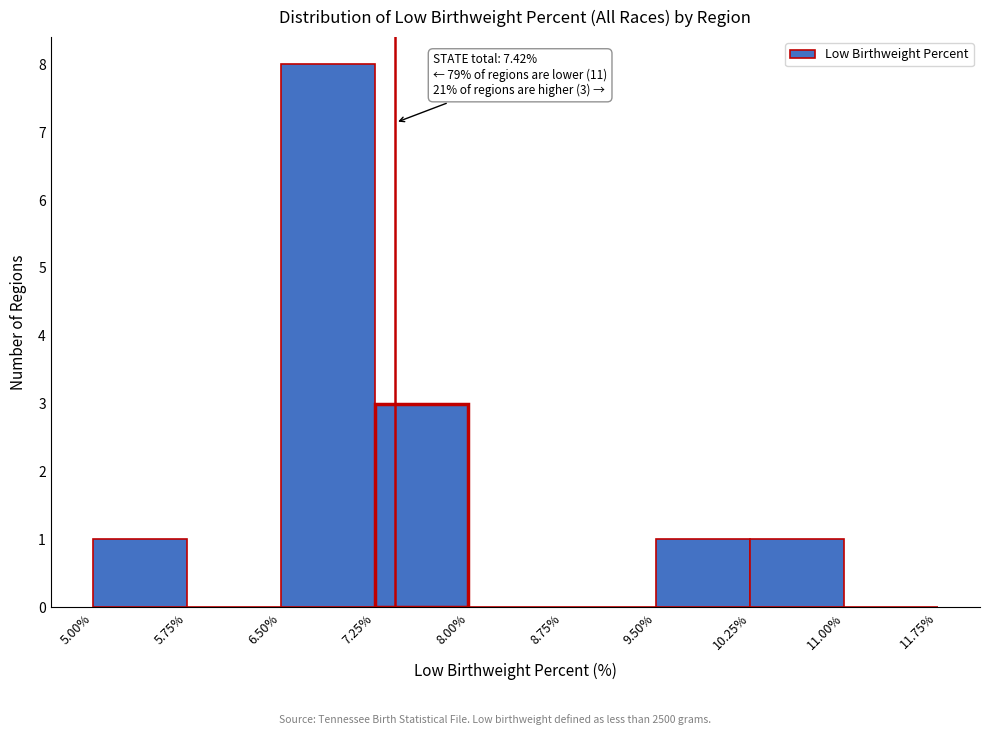

Over which range of the x-axis is the bar tallest?

6.50% to 7.25%